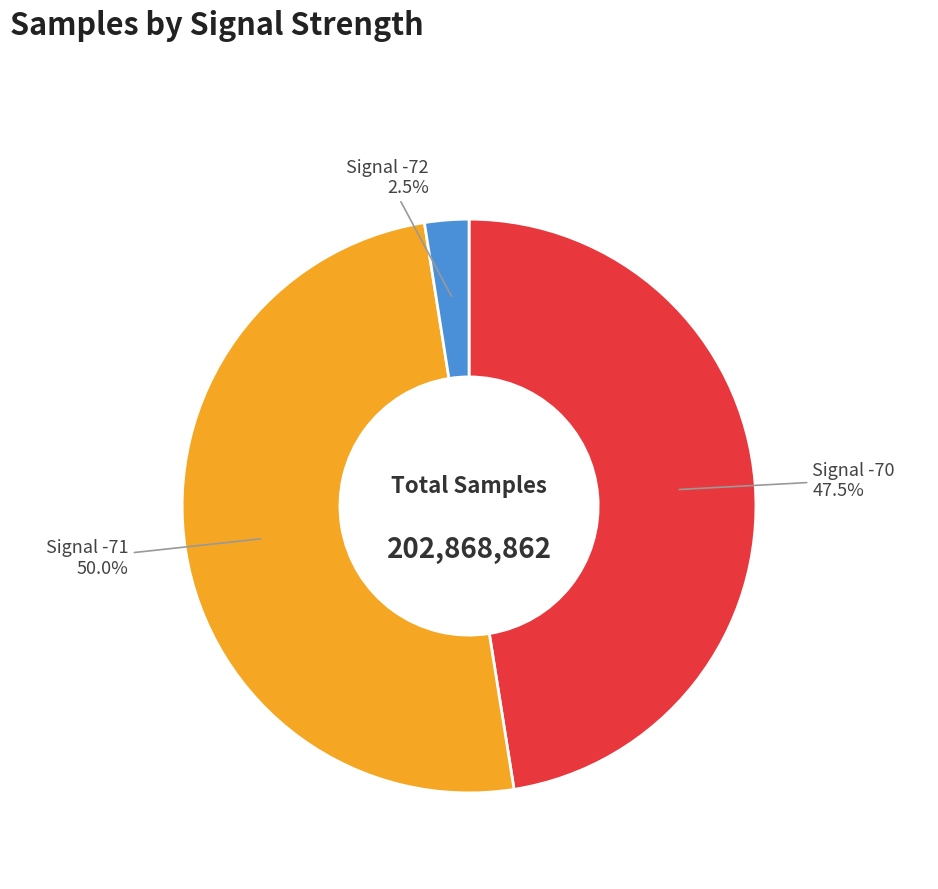

What is the majority slice?

Signal -71